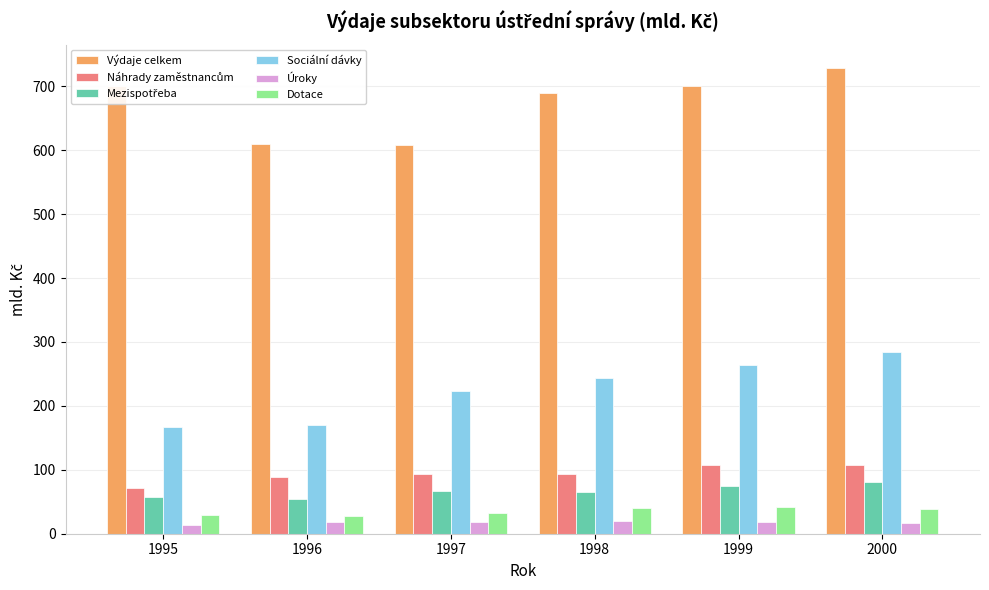

Which series has the largest total across all categories?

Výdaje celkem